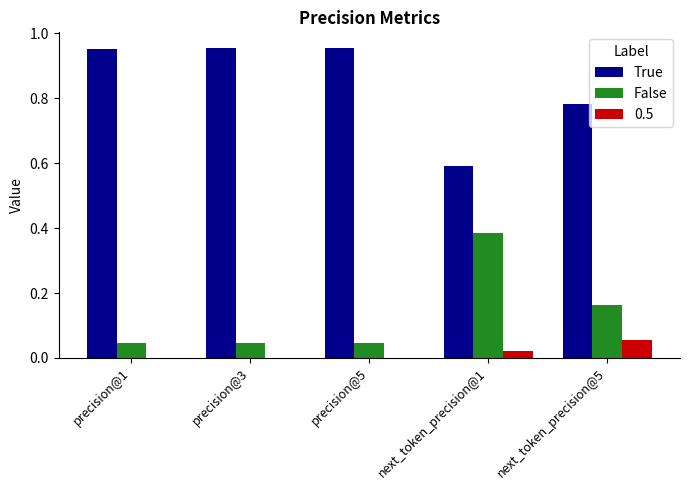

The True series shows 1.4 at precision@3. True or false?

False